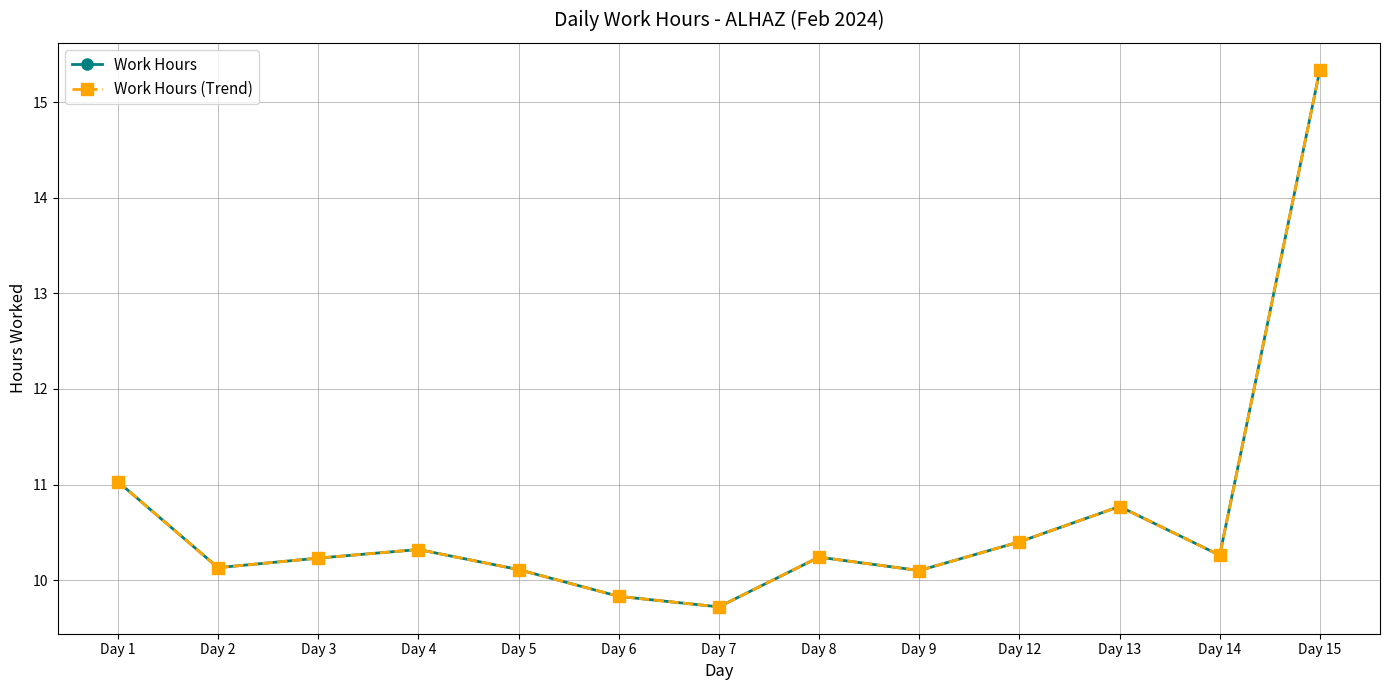

True or false: Work Hours has more than 1 interior local peaks.

True